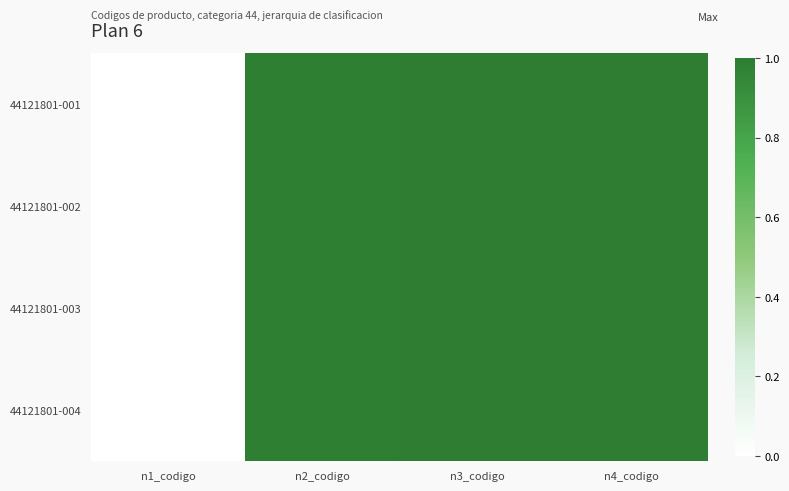

Rank the series by their maximum value, from lowest to highest.

44121801-001, 44121801-002, 44121801-003, 44121801-004